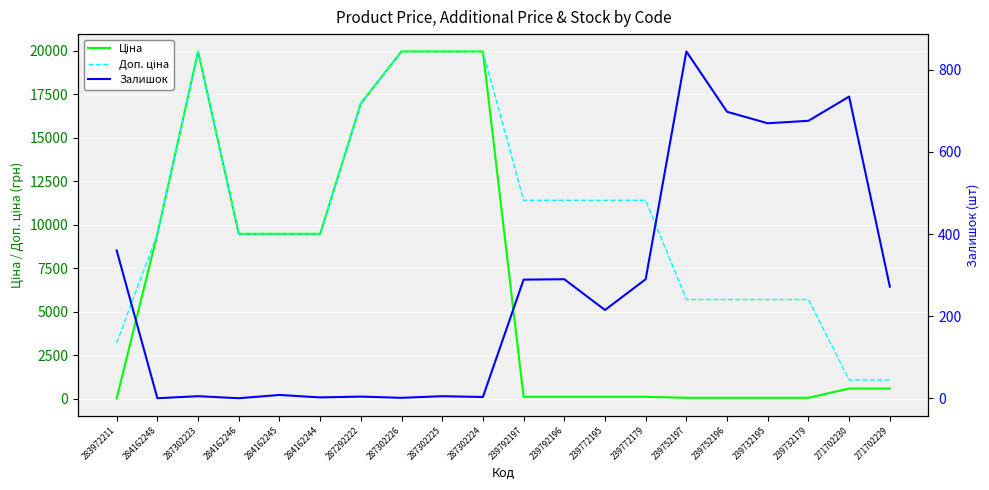

What is the label of the 17th point from the right?

284162246